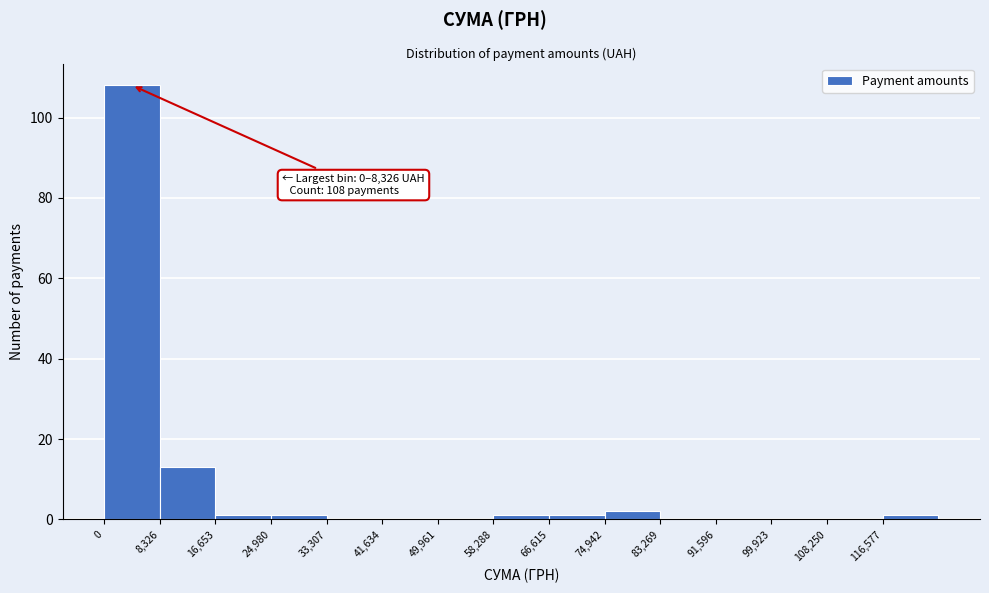

Over which range of the x-axis is the bar tallest?

0 to 8000